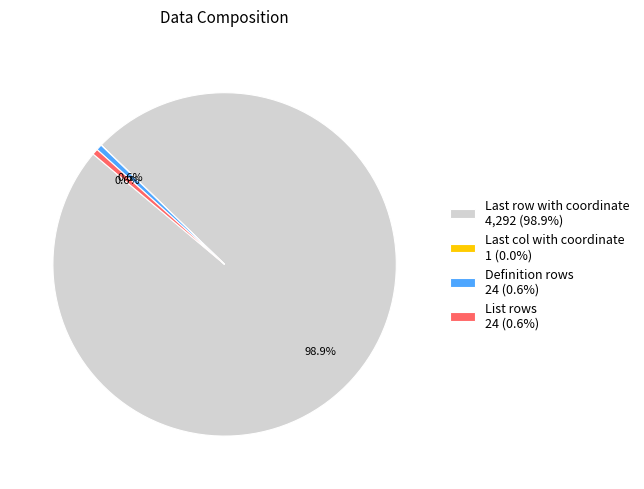

Approximately how many times larger is the value at Definition rows compared to List rows?

1.0